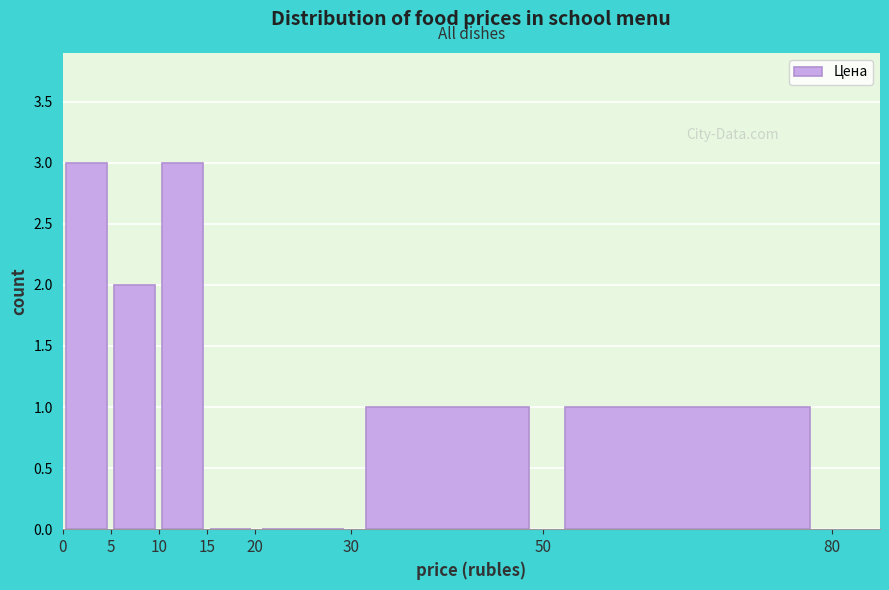

Reading left to right, list every bar in this chart as the range it spans on the x-axis followed by its height. The values are not printed on the chart, so give them approximately, as read against the axis.

0 to 5: 3
5 to 10: 2
10 to 15: 3
15 to 20: 0
20 to 30: 0
30 to 50: 1
50 to 80: 1